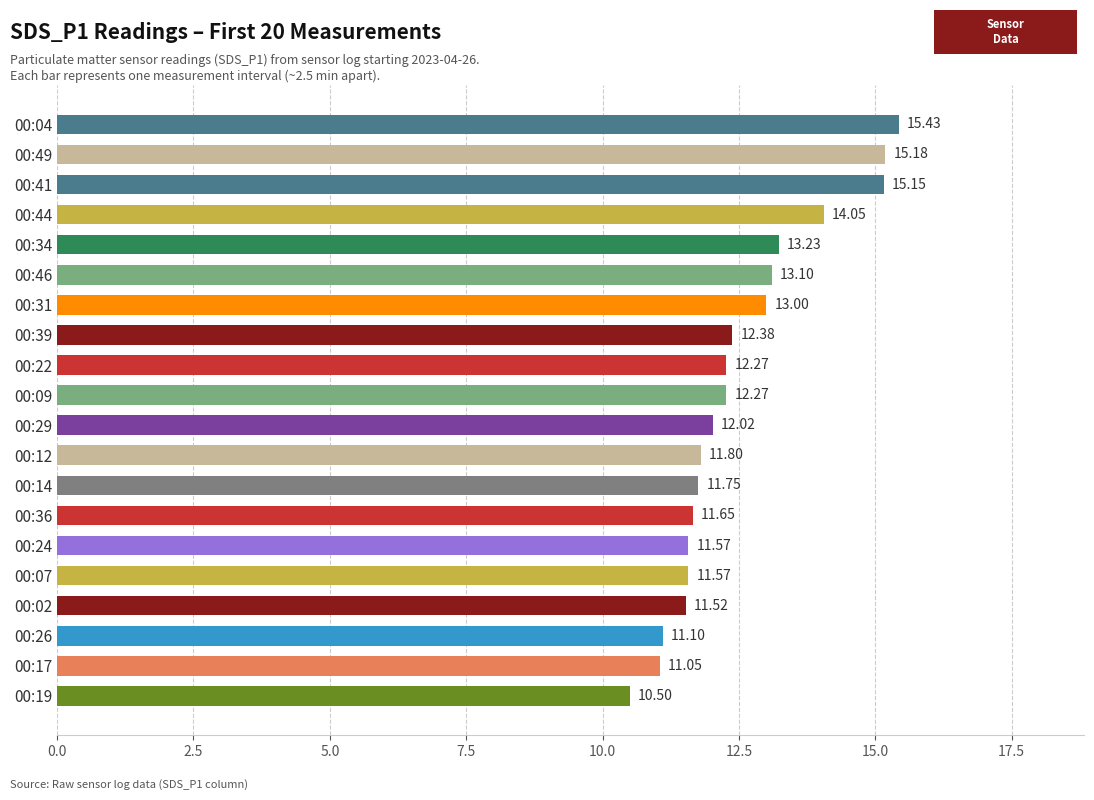

Which has a higher value, 00:17 or 00:39?

00:39